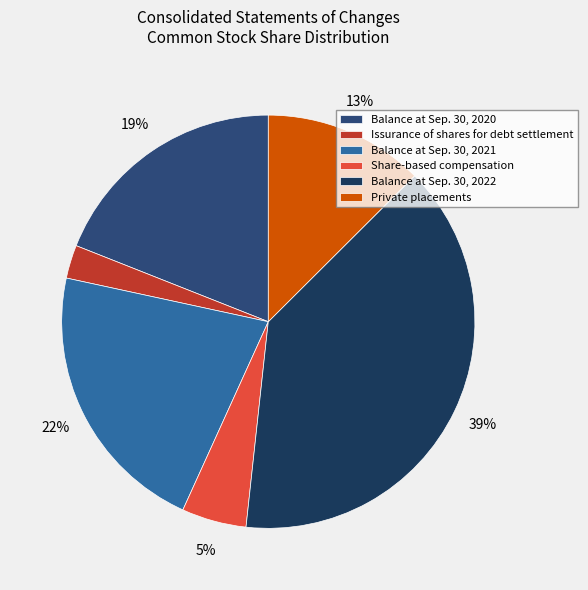

How much of the chart is everything except Balance at Sep. 30, 2021?

78.4%